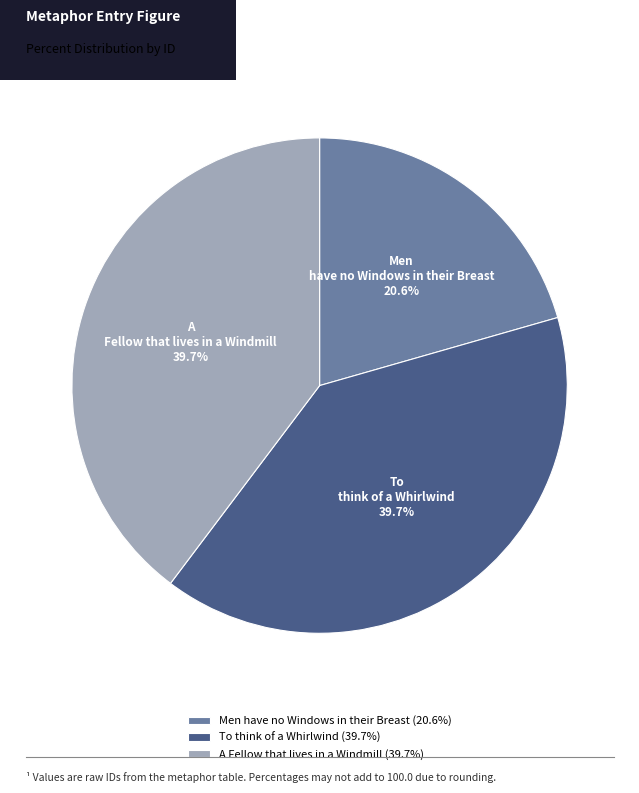

What is the ratio of the value at A Fellow that lives in a Windmill to the value at To think of a Whirlwind?

1.0